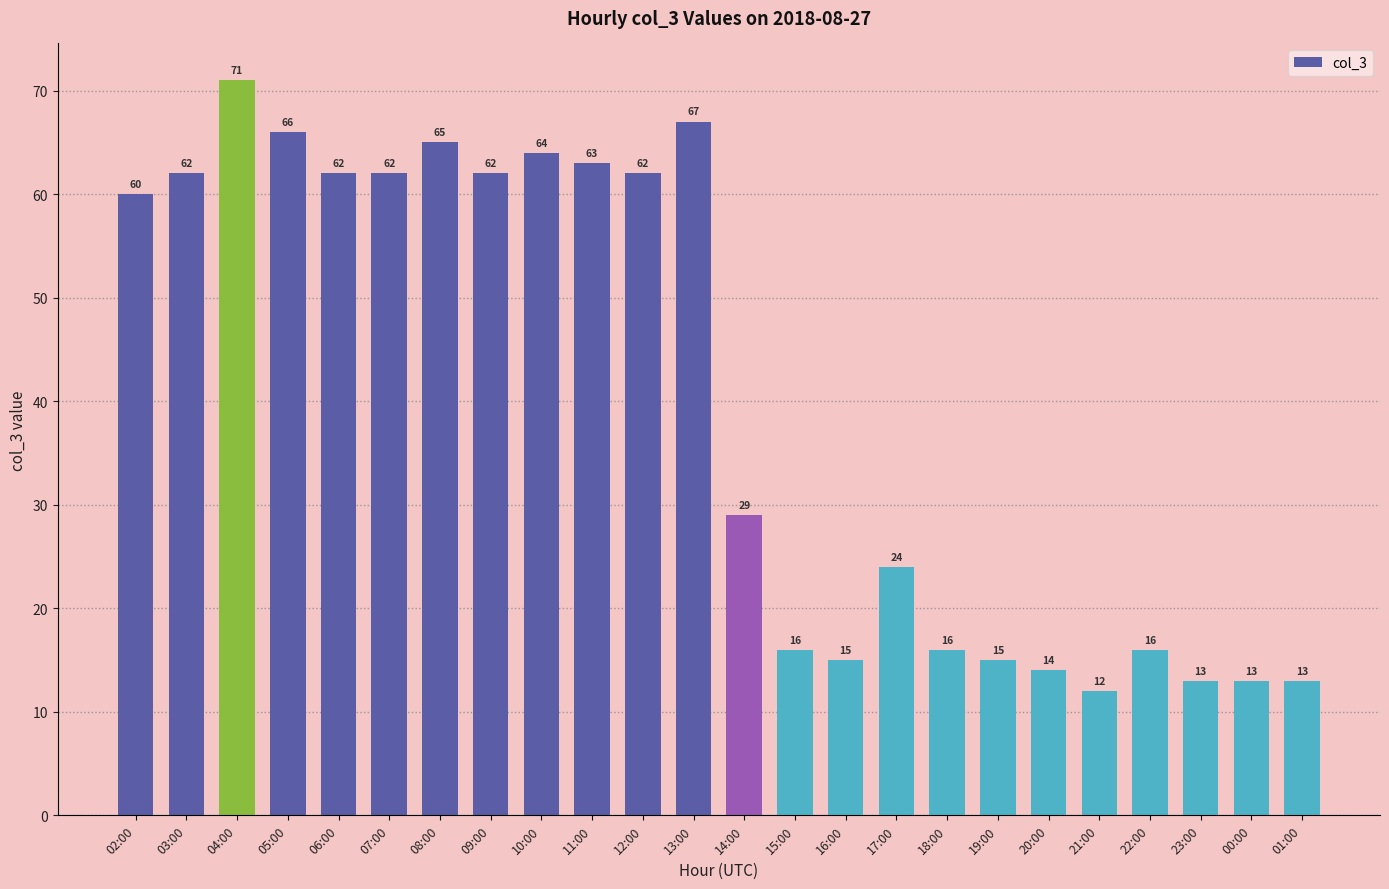

What is the value of the 16th bar from the left?

24